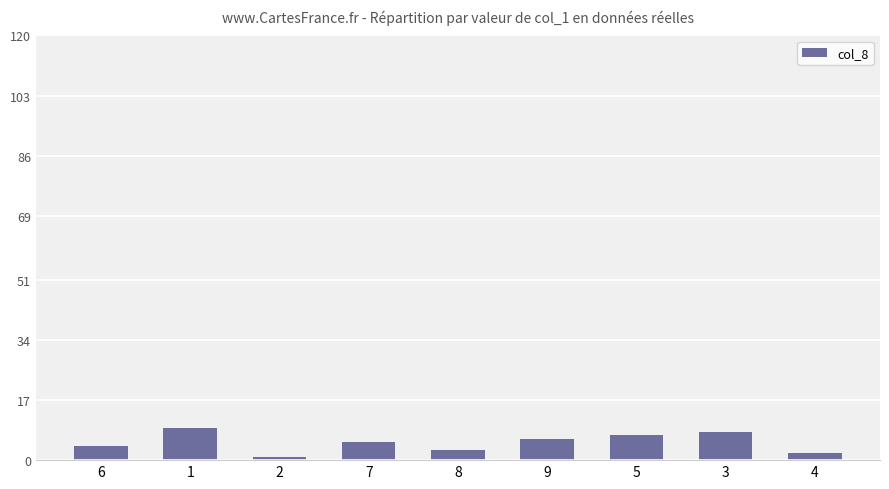

Count the number of data series in this chart.

1